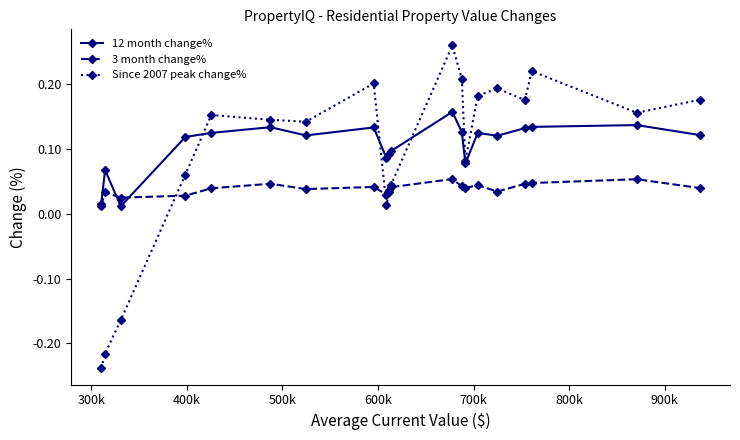

At how many categories does at least one series exceed 0?

20